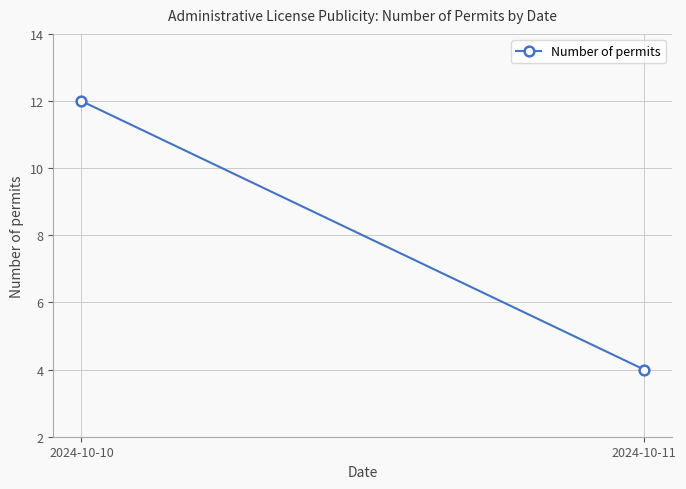

How many values are between 4 and 12?

2